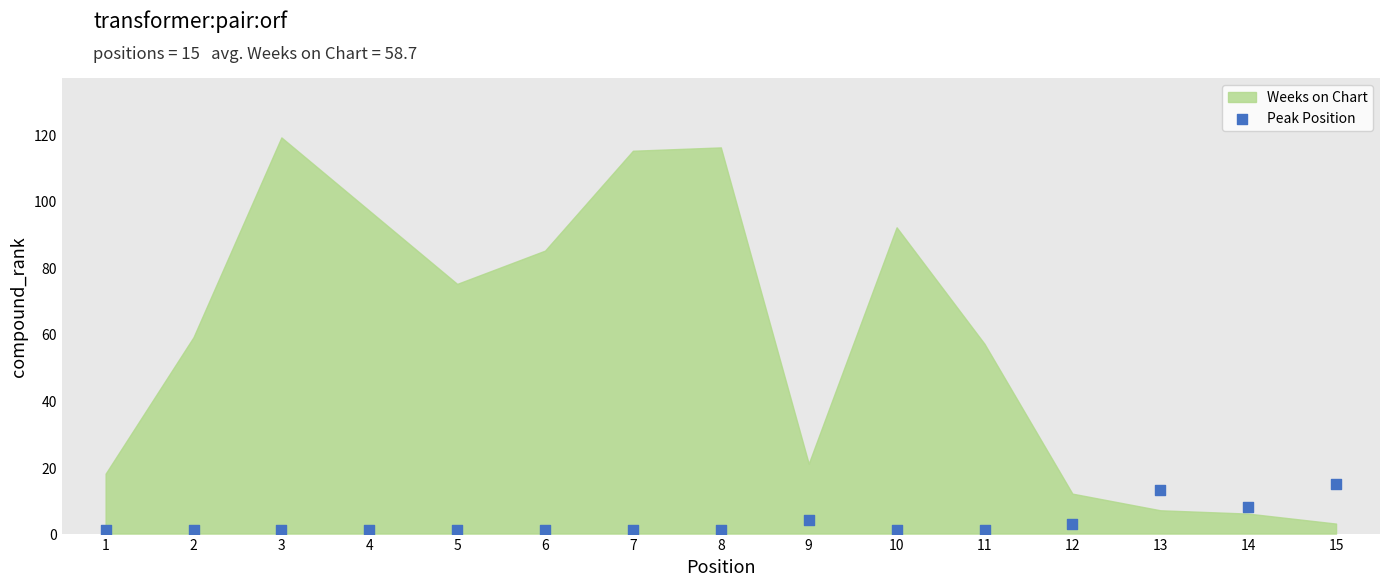

What is the range of X values (max minus min)?

14